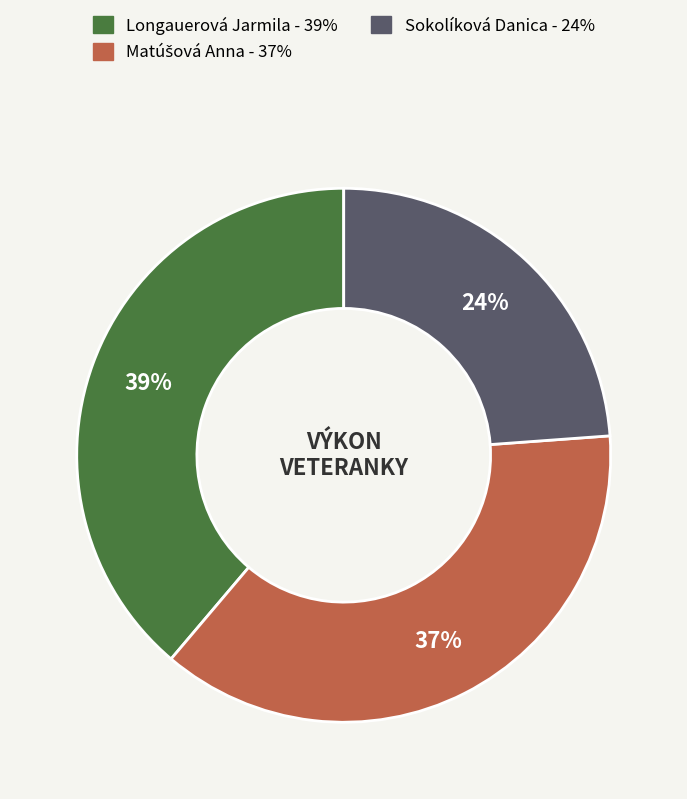

Is the sum of Longauerová Jarmila and Sokolíková Danica greater than half?

Yes